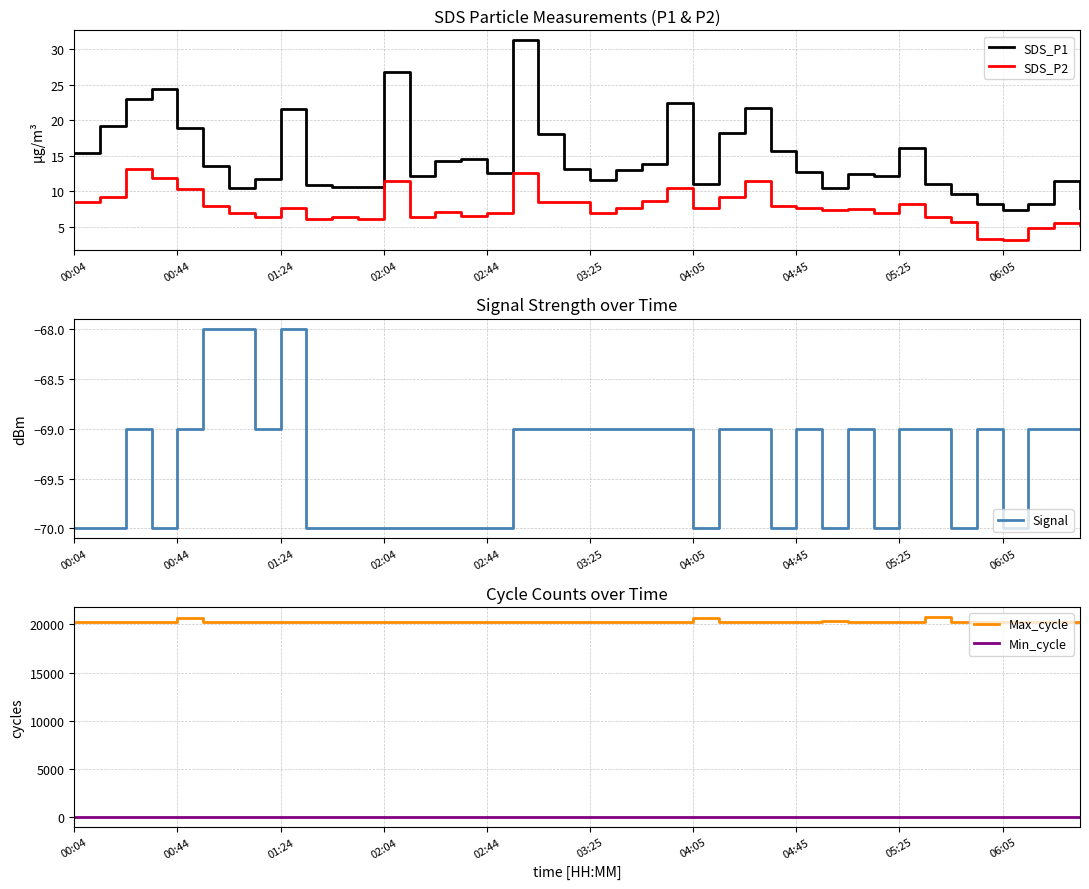

What is the total value across all series at 22?

20196.5